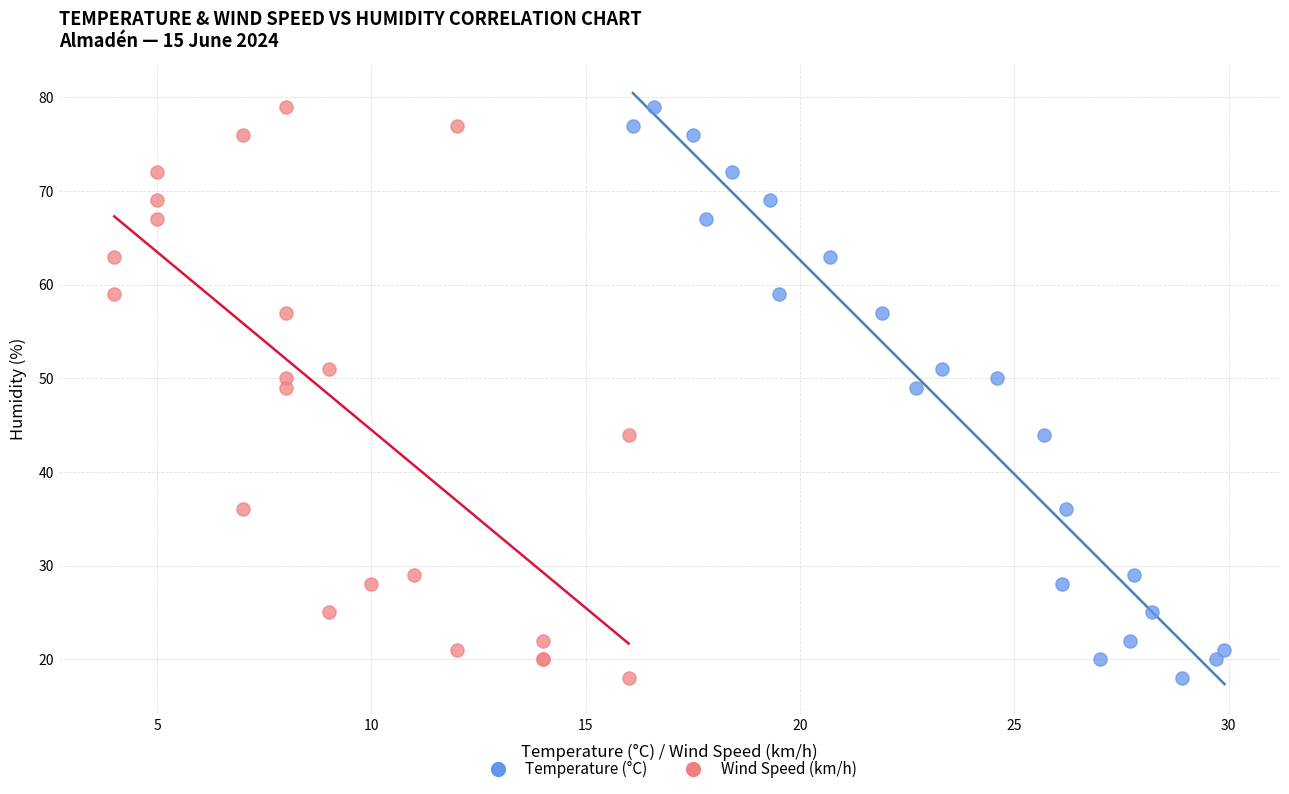

What are all the series names shown in the legend?

Temperature (°C), Wind Speed (km/h)